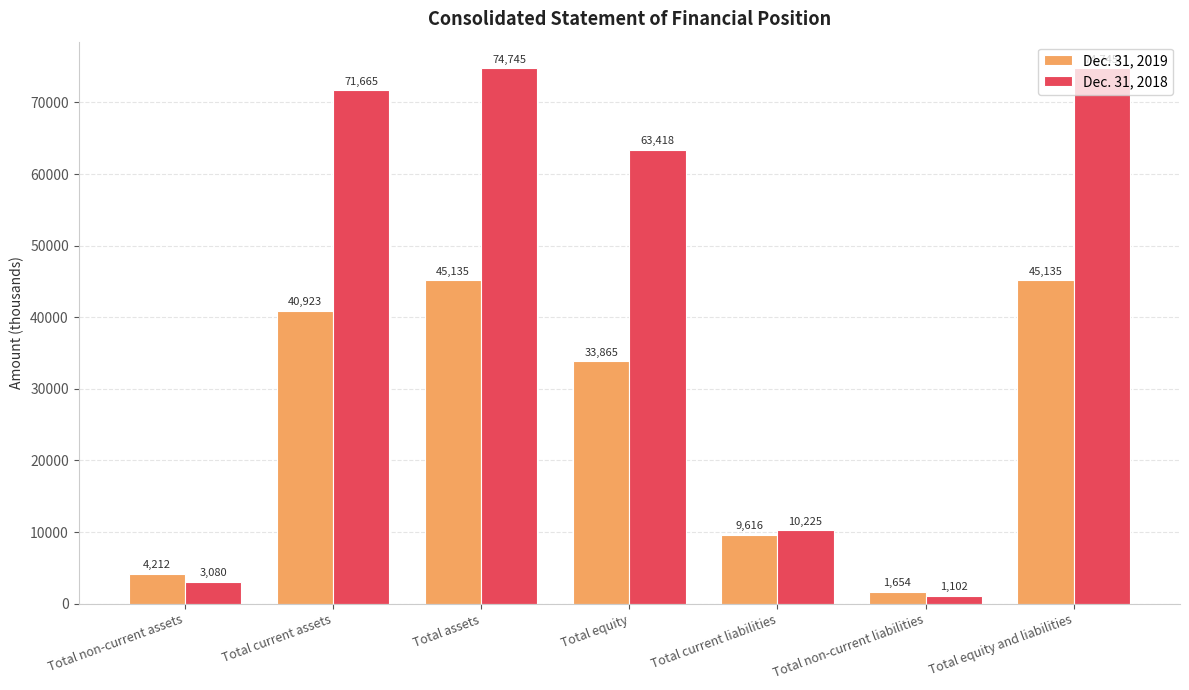

How many groups of bars are there?

7